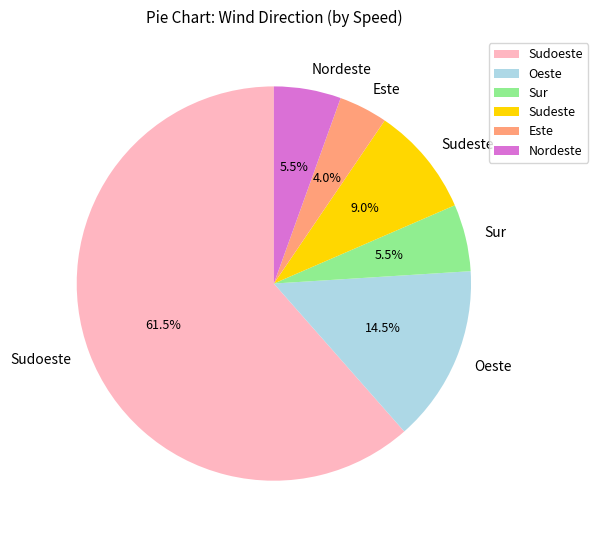

To the nearest percent, what is the difference between the largest and smallest slice percentages?

58%